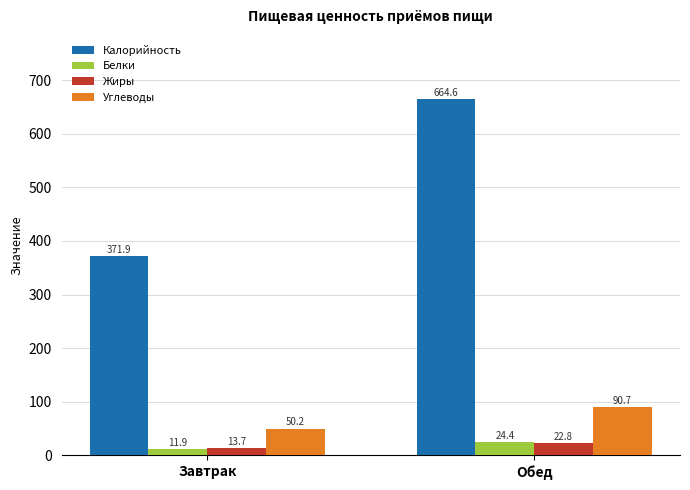

What is the difference between the maximum and minimum values in the Калорийность series?

292.8